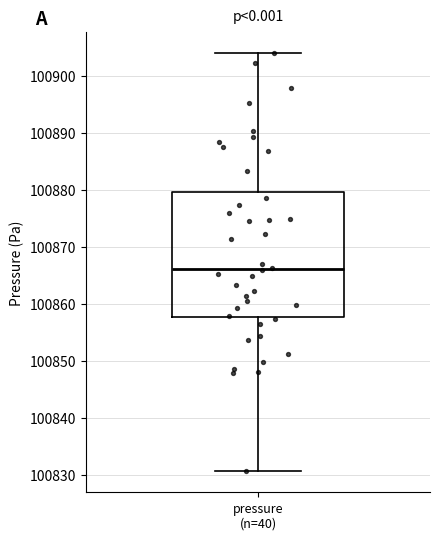

Read this box plot against the y-axis: the position of the median line, the range covered by the box, and the ends of both whiskers. The values are not printed on the chart, so give them approximately, as read against the axis.

median 100866, box 100858 to 100880, whiskers 100831 to 100904